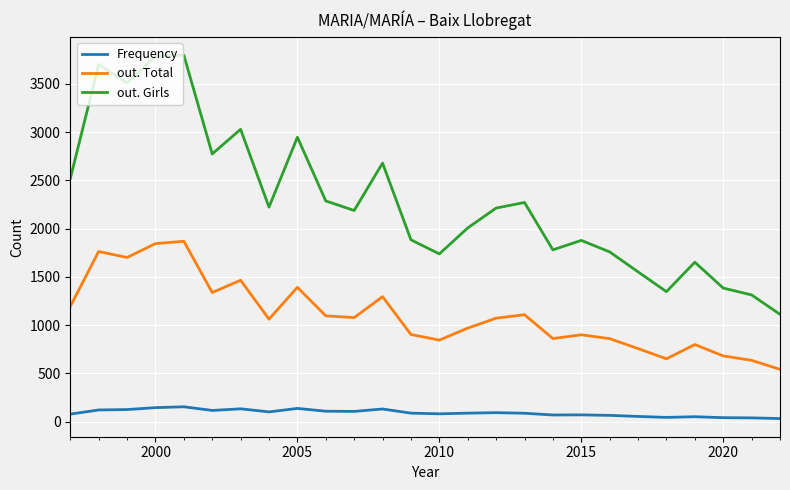

What is the difference between the maximum and minimum values in the Frequency series?

122